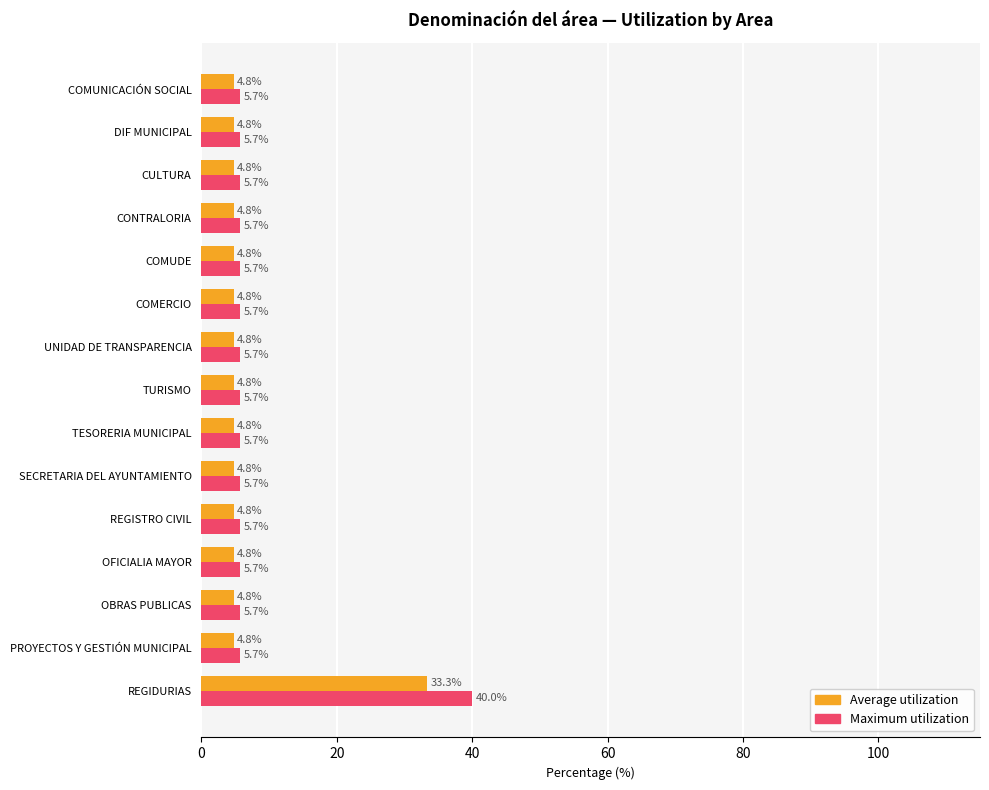

Which label corresponds to the largest value in the chart?

REGIDURIAS